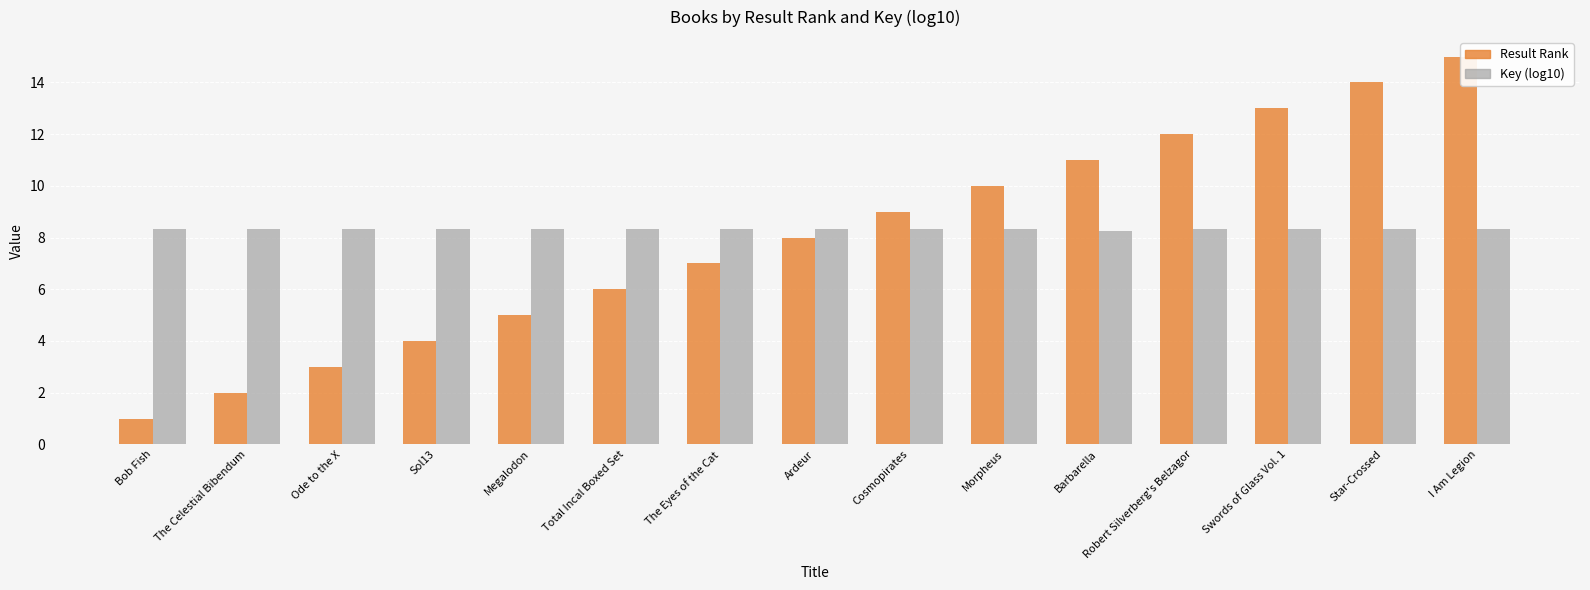

How many values in the Result Rank series exceed 8?

7